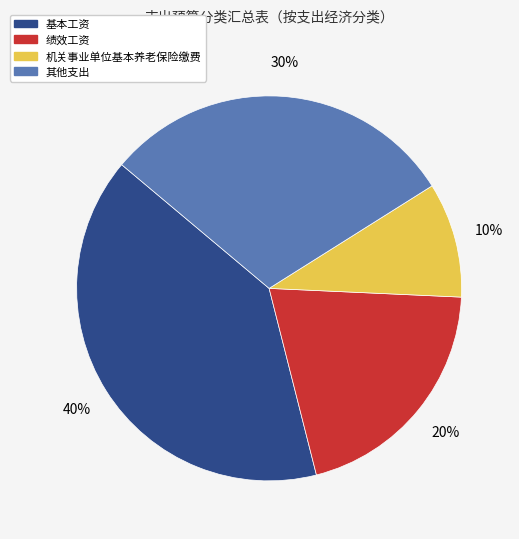

Is there a majority slice in this chart?

No